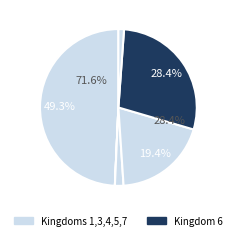

To the nearest percent, what portion does 4 represent?

2%